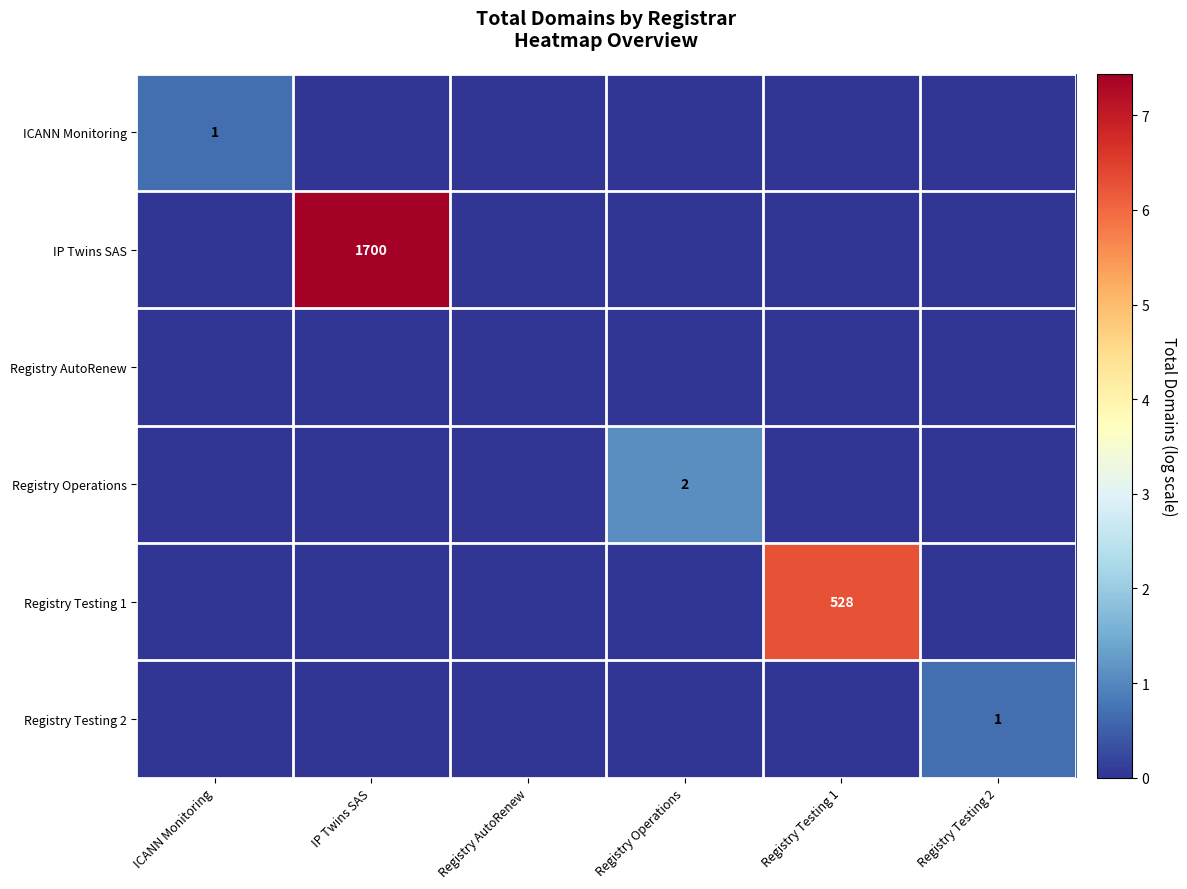

The Registry Testing 2 series shows 1 at Registry Testing 2. True or false?

True